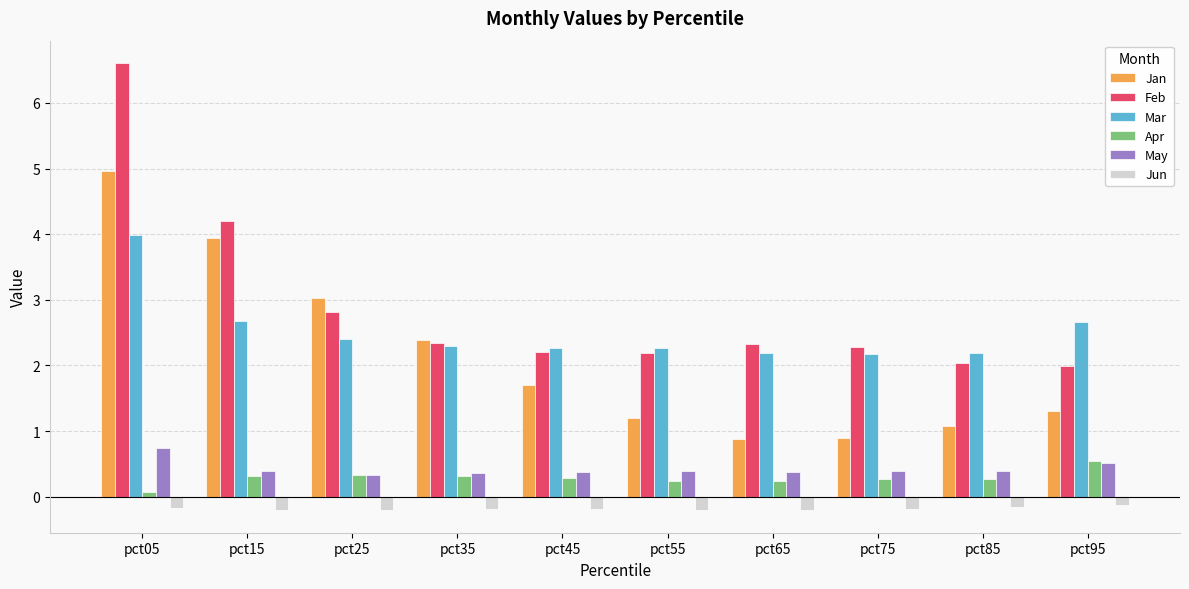

How many groups of bars are there?

10